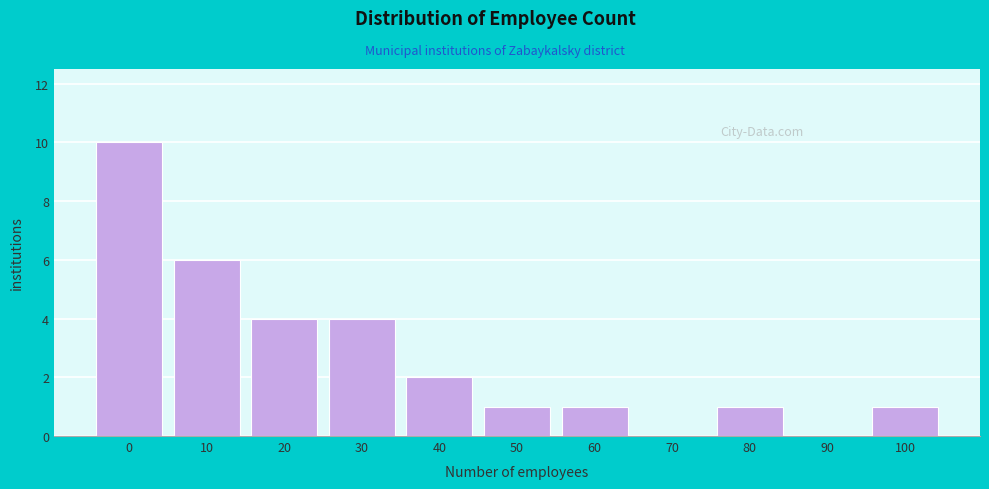

Reading right to left, transcribe all the data shown in this chart.

100=1	90=0	80=1	70=0	60=1	50=1	40=2	30=4	20=4	10=6	0=10